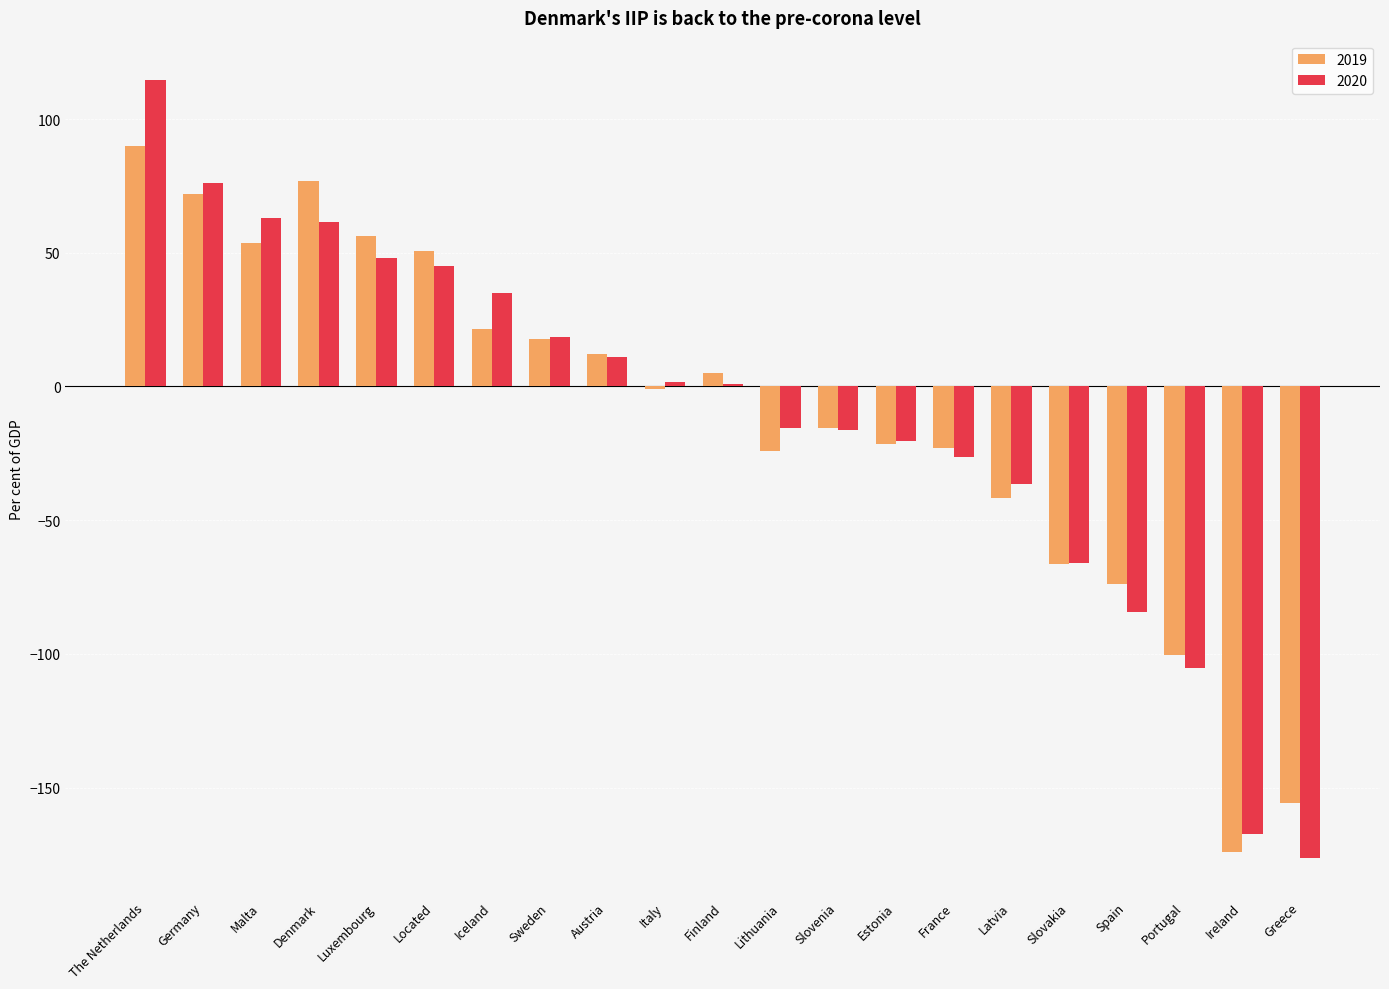

Is the value of 2020 at Luxembourg greater than the value of 2019 at Portugal?

Yes